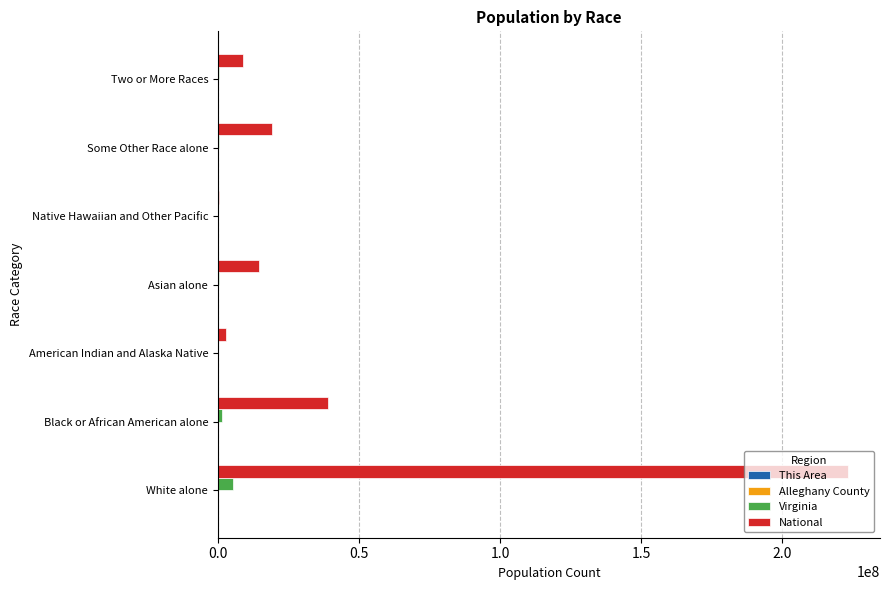

Is it true that National equals 14674252 at Asian alone?

True